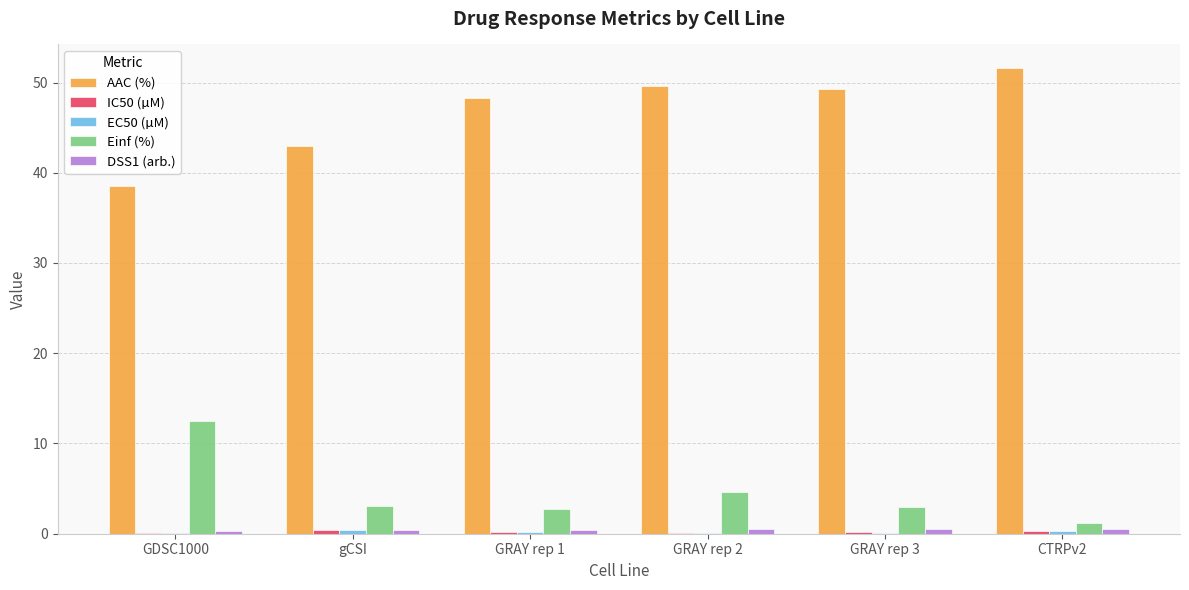

How many groups of bars are there?

6